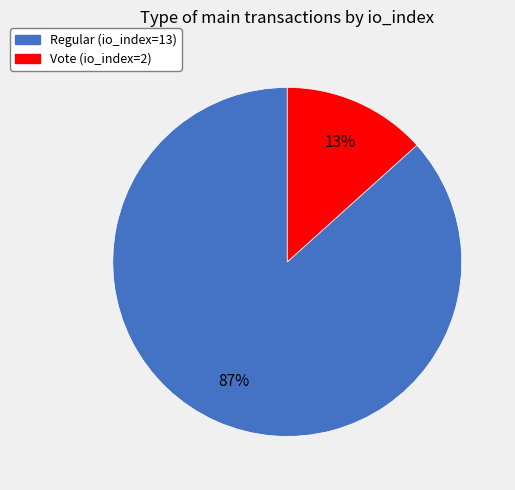

Which category has the smallest portion of the pie?

Vote (io_index=2)